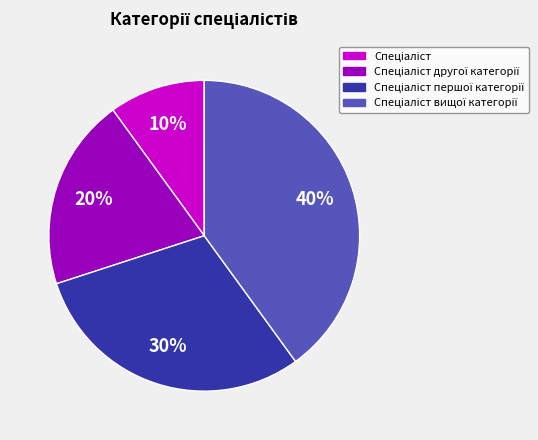

Is there any slice that represents more than half of the pie?

No